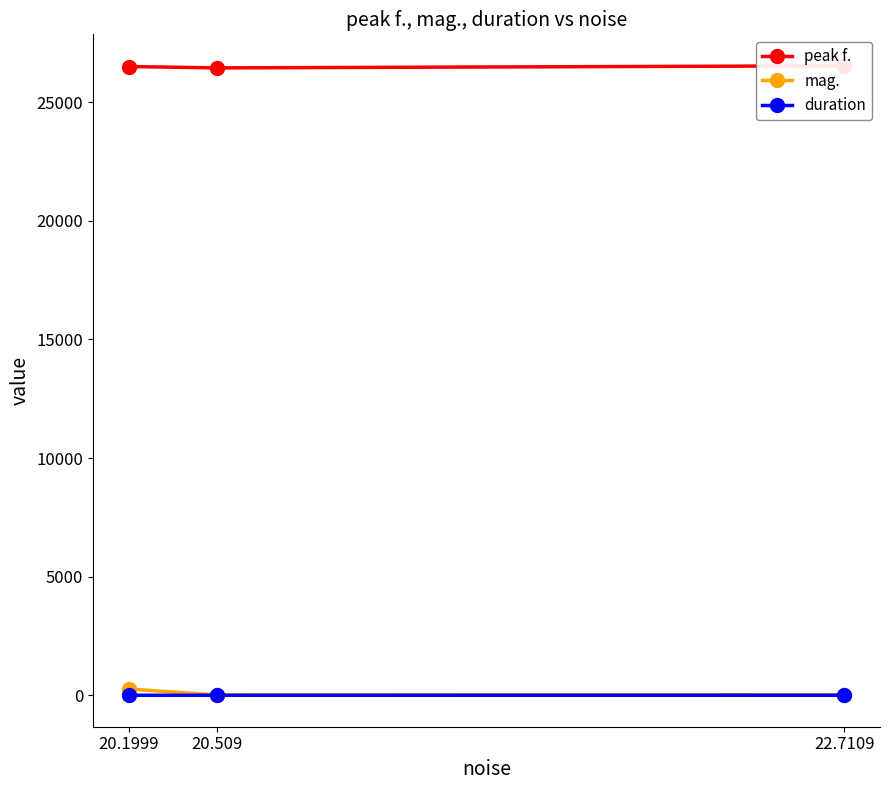

What are all the series names shown in the legend?

peak f., mag., duration